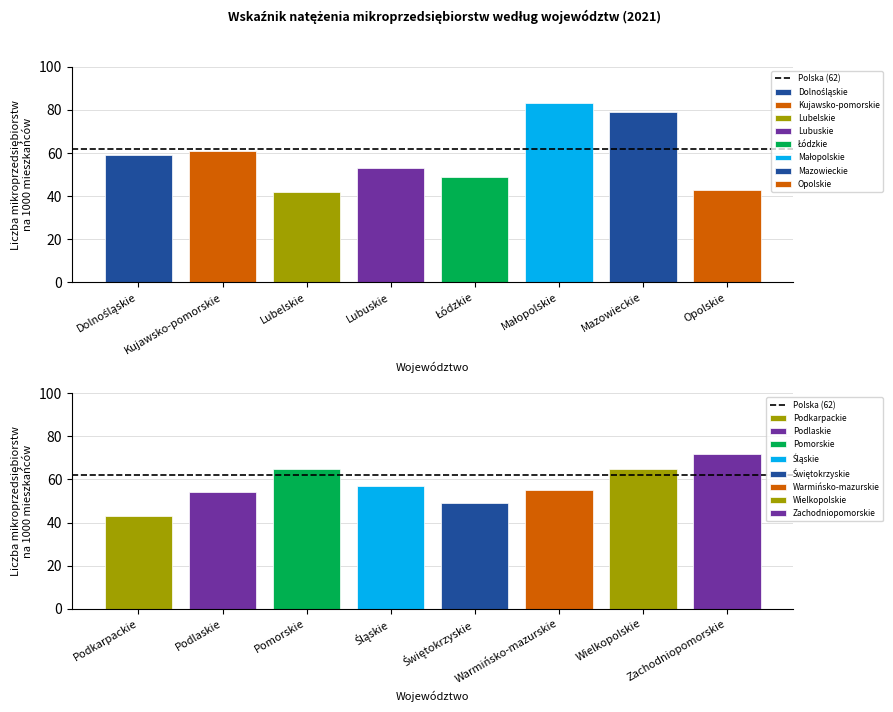

Which label corresponds to the smallest value in the chart?

Lubelskie